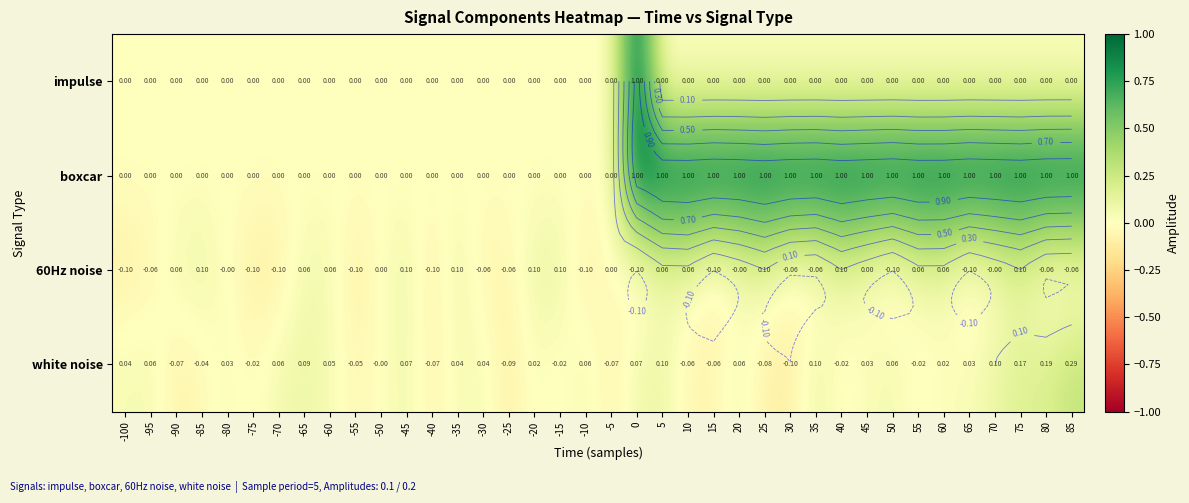

Which series has the largest total across all categories?

boxcar